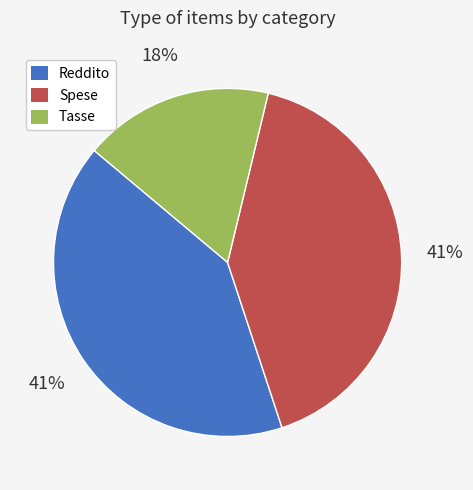

Count the number of slices in the pie.

3